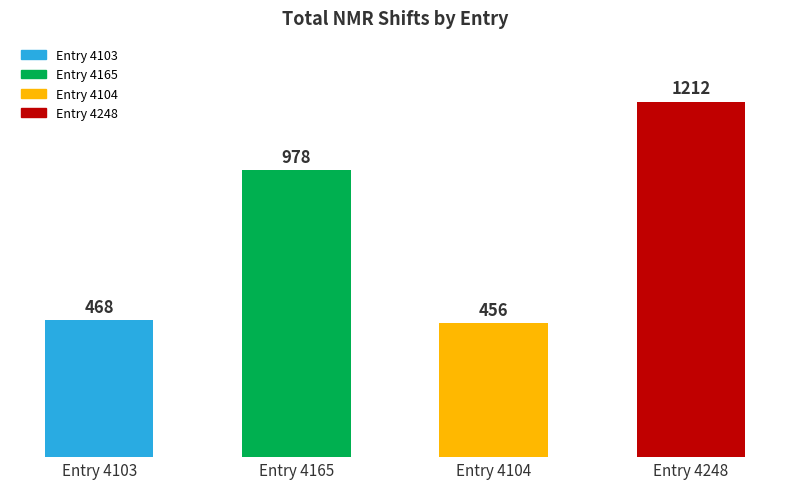

Where is the data nearest to the value 834?

Entry 4165